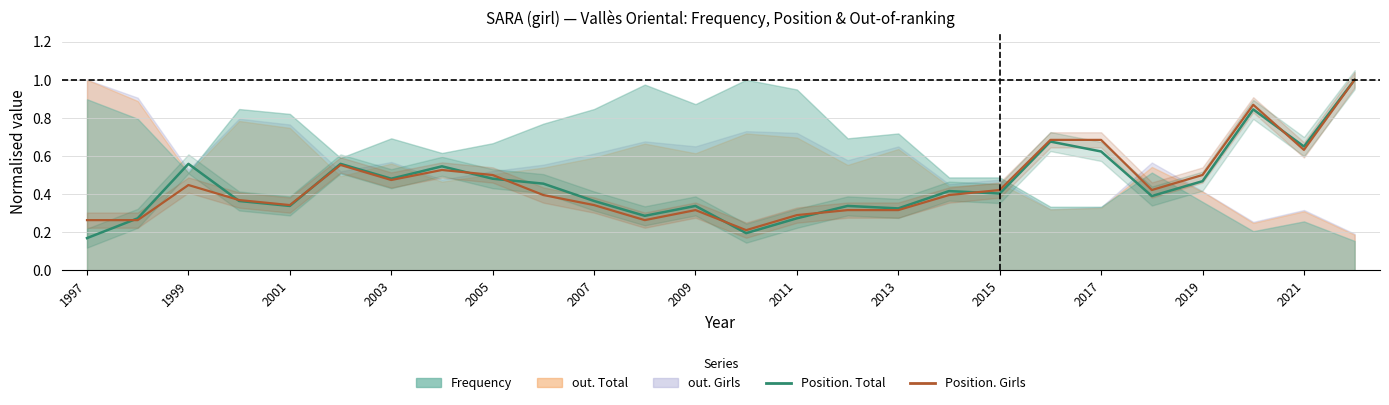

Where do Position. Girls and Position. Total first cross each other?

1997 and 1999